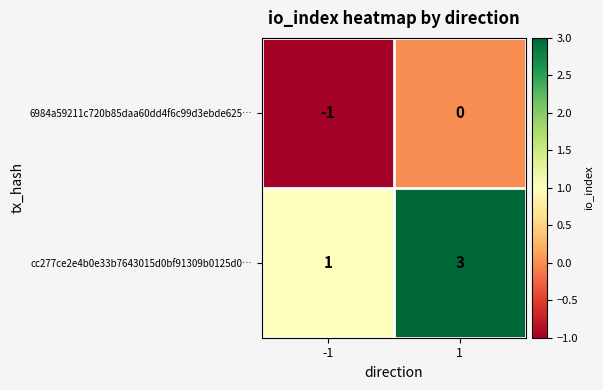

The cc277ce2e4b0e33b7643015d0bf91309b0125d0… series shows 3 at 1. True or false?

True